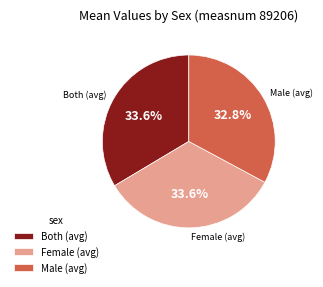

How many slices are in this pie chart?

3